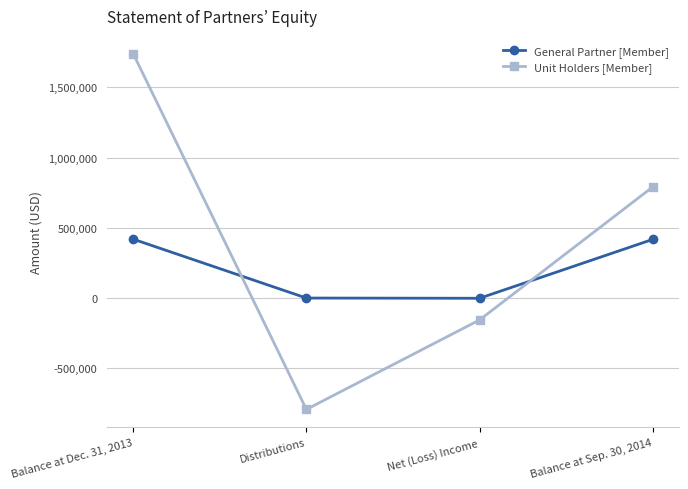

What is the spread (max minus min) of values at Net (Loss) Income?

154301